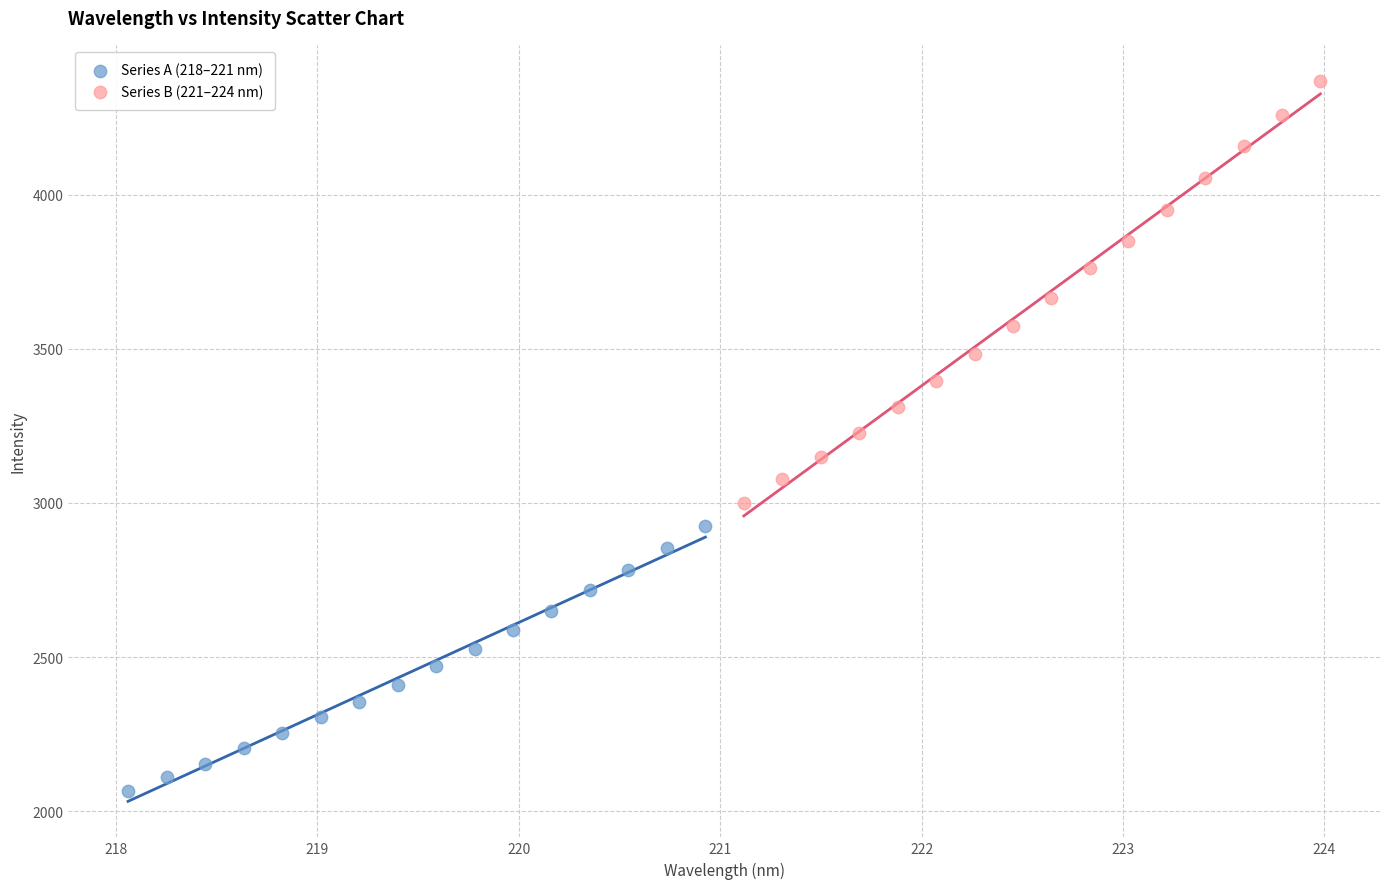

Which series has the largest Y range (max minus min)?

Series B (221–224 nm)